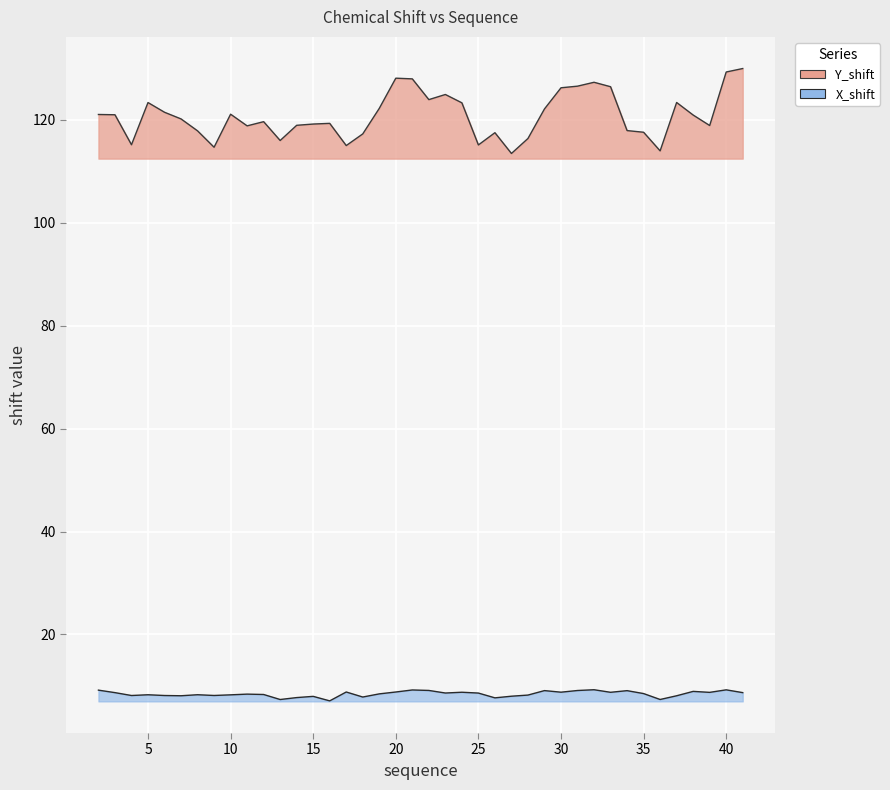

The value of Y_shift at 24 is 40.6. True or false?

False